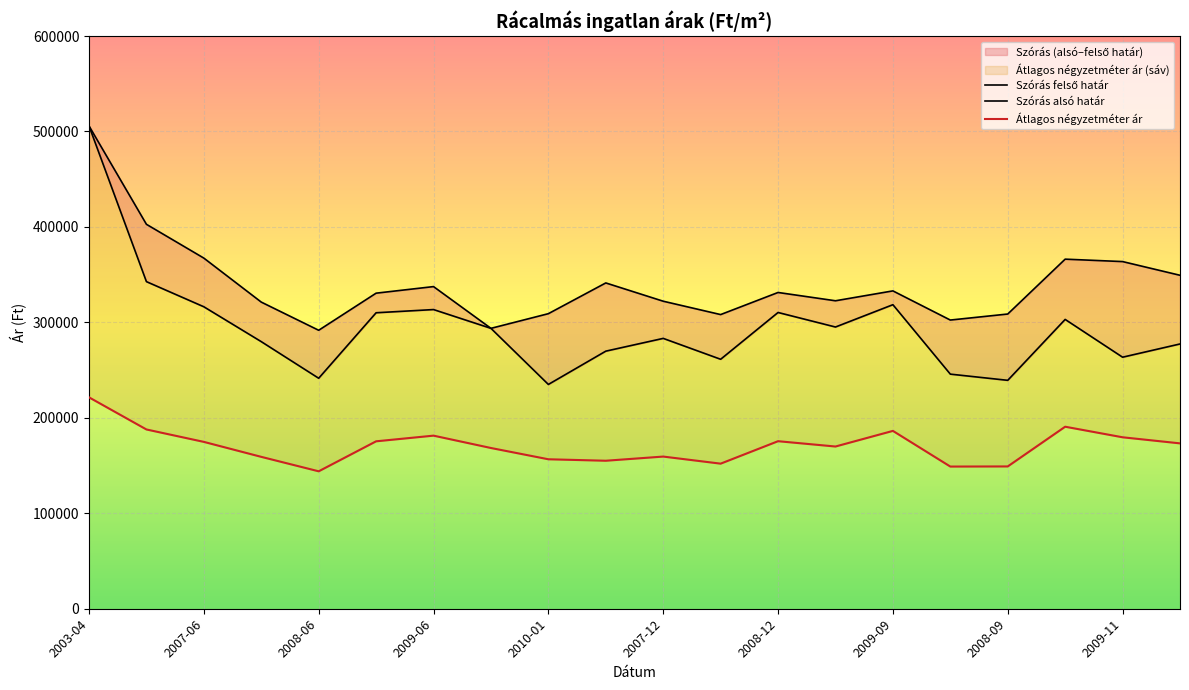

What position from the right is 2008-12?

8